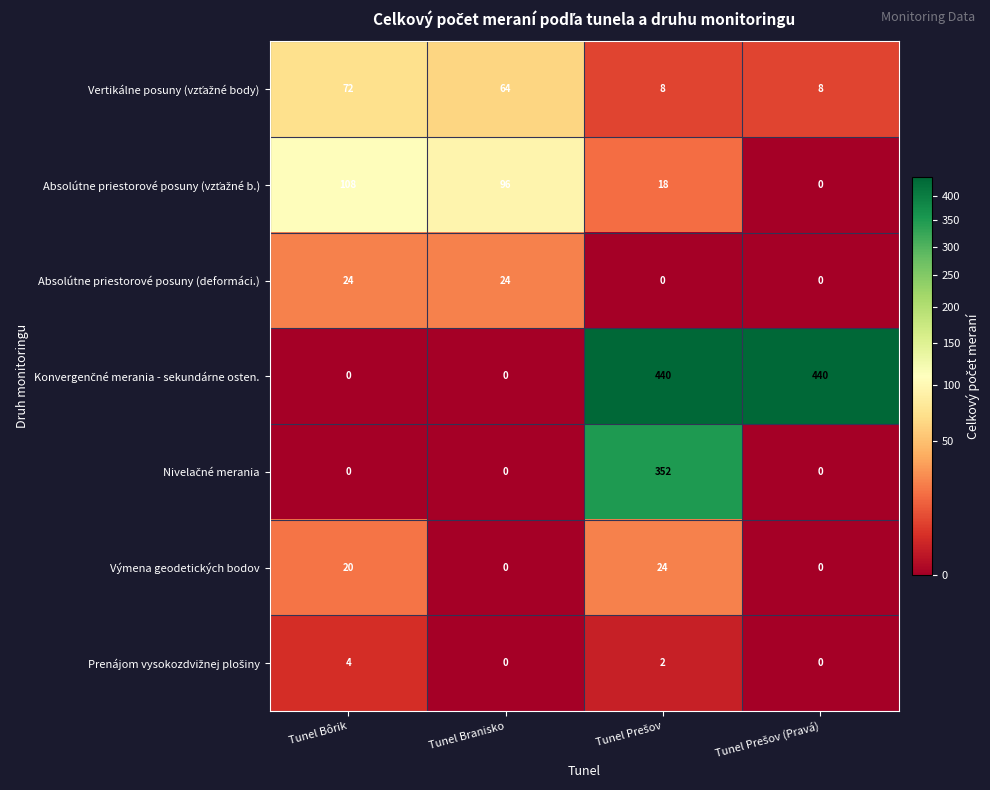

Count the Výmena geodetických bodov values in the range 0 to 24.

4